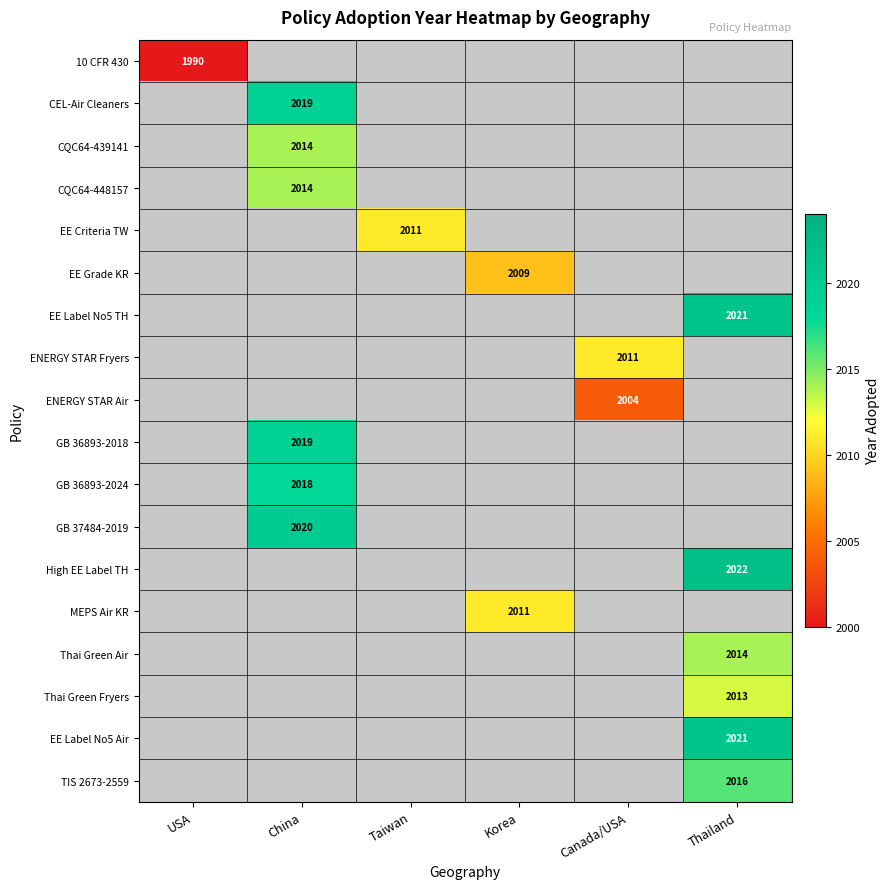

Between USA and Canada/USA, which is larger?

Canada/USA